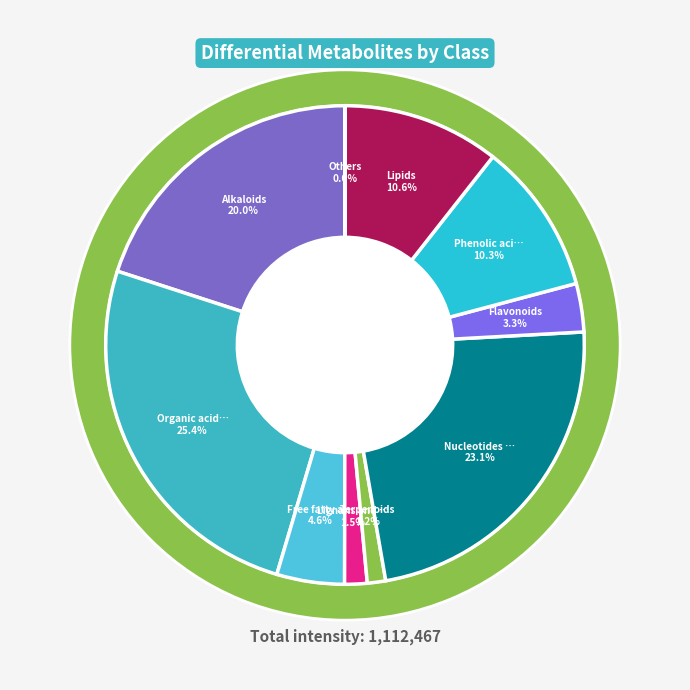

To the nearest percent, what is the difference between the Lignans and Coumarins and Nucleotides and derivatives slice percentages?

22%